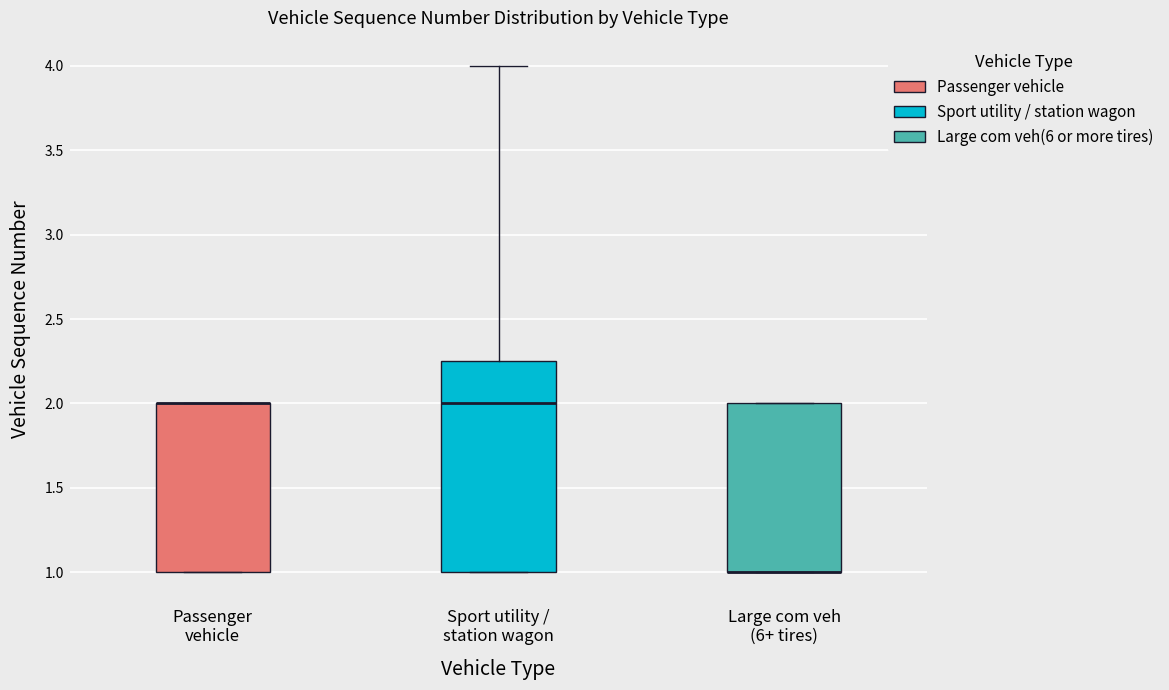

Which box is the tallest, from its lower edge to its upper edge?

Sport utility / station wagon